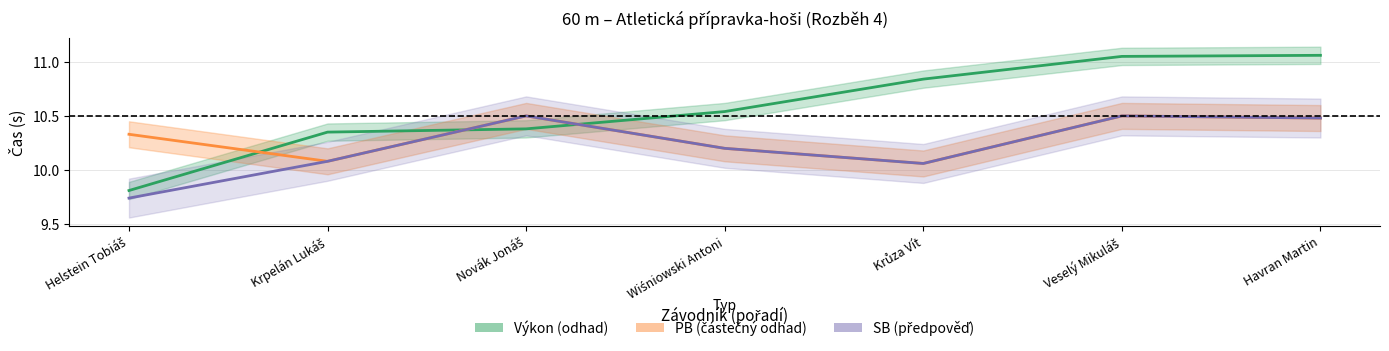

What is the total value across all series at Wiśniowski Antoni?

30.9